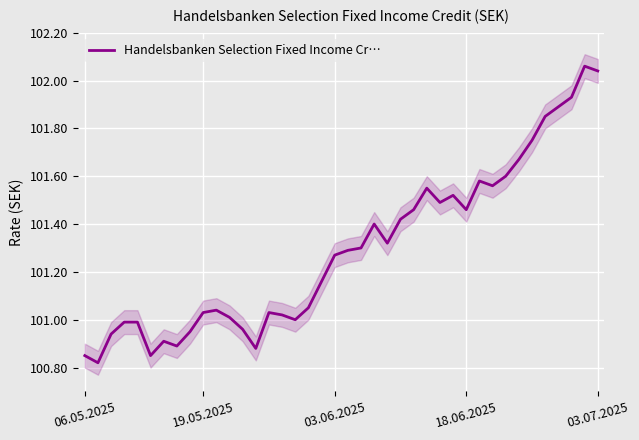

What is the difference between the values at 38 and 12?

1.1